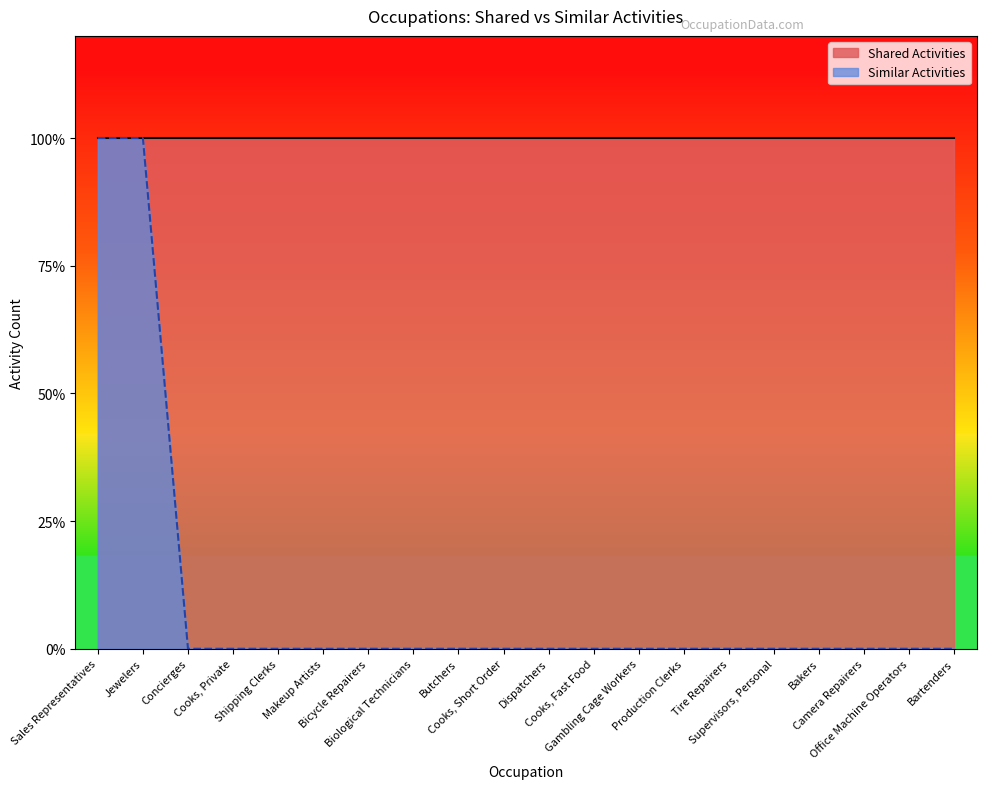

Which category has the highest value across all series?

Sales Representatives